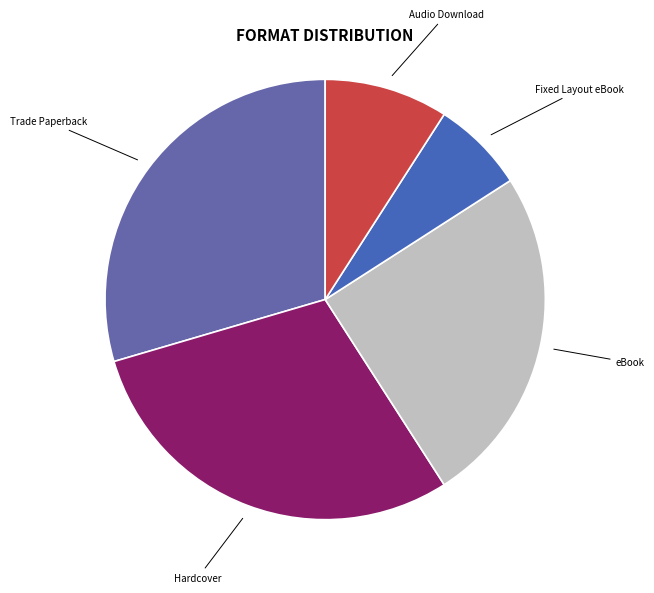

Which category has the smallest portion of the pie?

Fixed Layout eBook